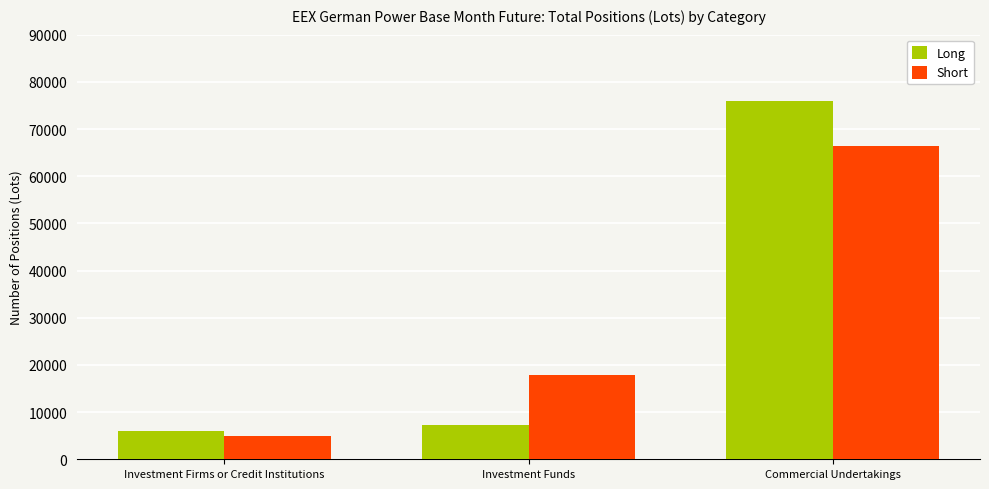

What is the difference between the highest and lowest values at Commercial Undertakings?

9590.3